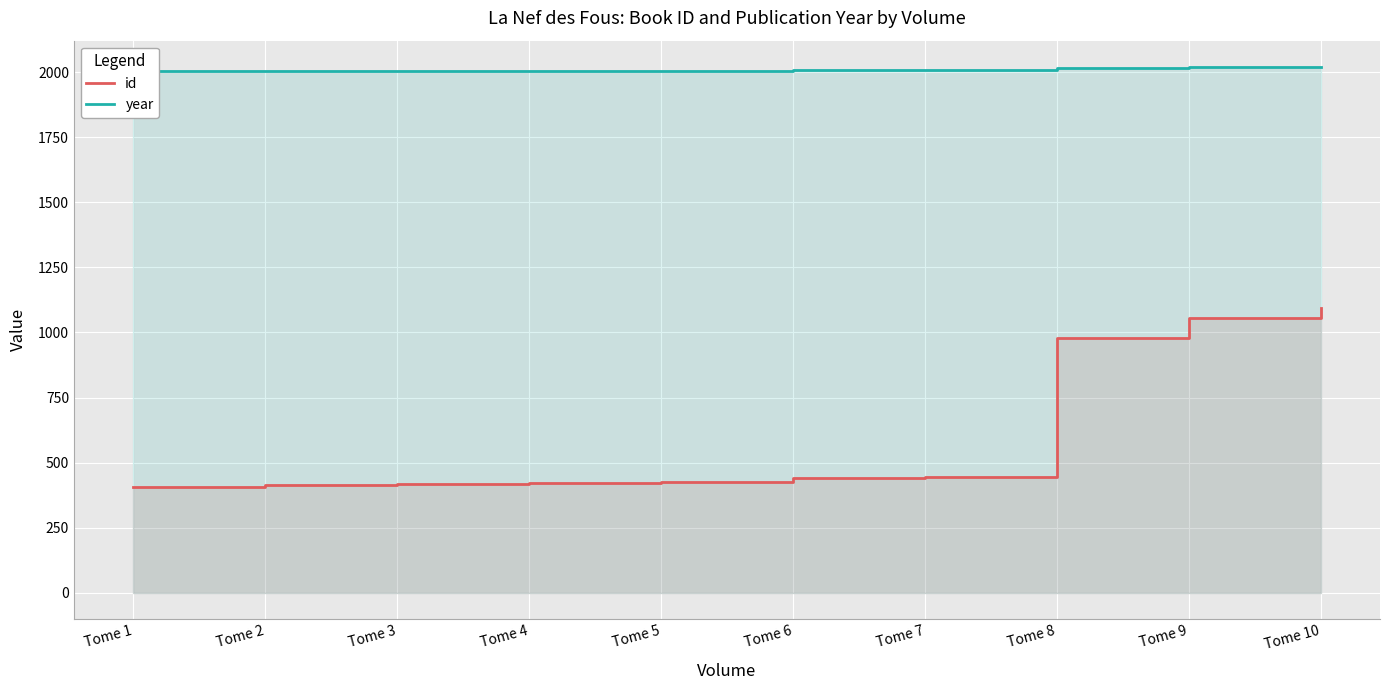

Reading left to right, list all the values displayed in this chart.

id: Tome 1=406	Tome 2=412	Tome 3=416	Tome 4=423	Tome 5=425	Tome 6=441	Tome 7=444	Tome 8=980	Tome 9=1054	Tome 10=1094
year: Tome 1=2004	Tome 2=2004	Tome 3=2004	Tome 4=2004	Tome 5=2005	Tome 6=2007	Tome 7=2009	Tome 8=2017	Tome 9=2018	Tome 10=2020